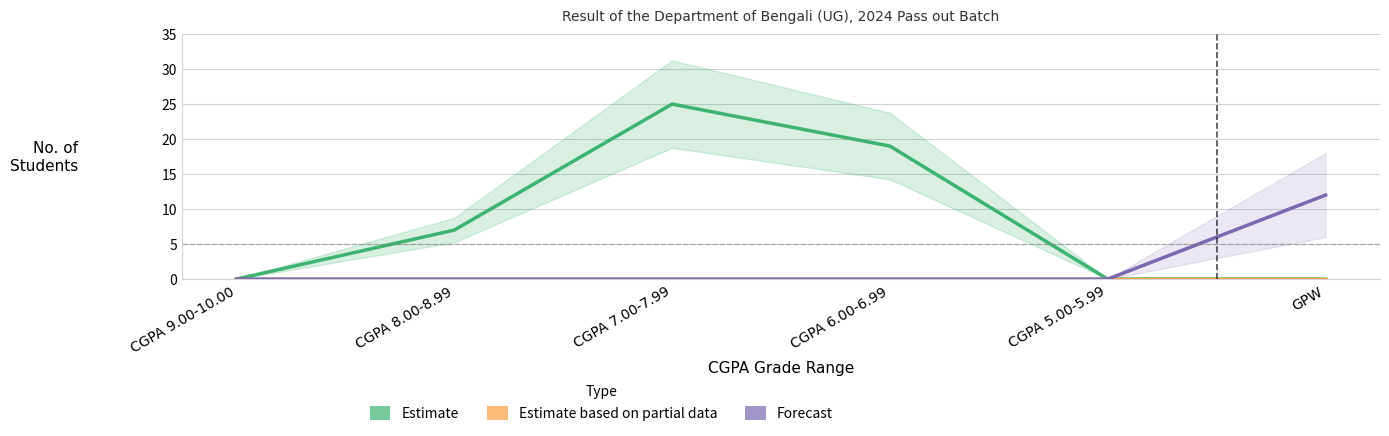

What is the approximate value of Estimate at CGPA 7.00-7.99?

25